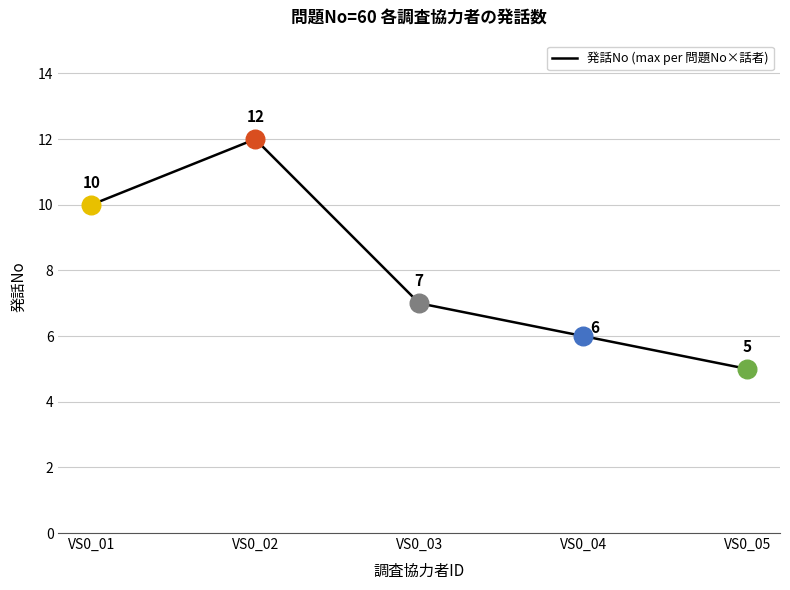

Approximately how many times larger is the value at VS0_03 compared to VS0_02?

0.6